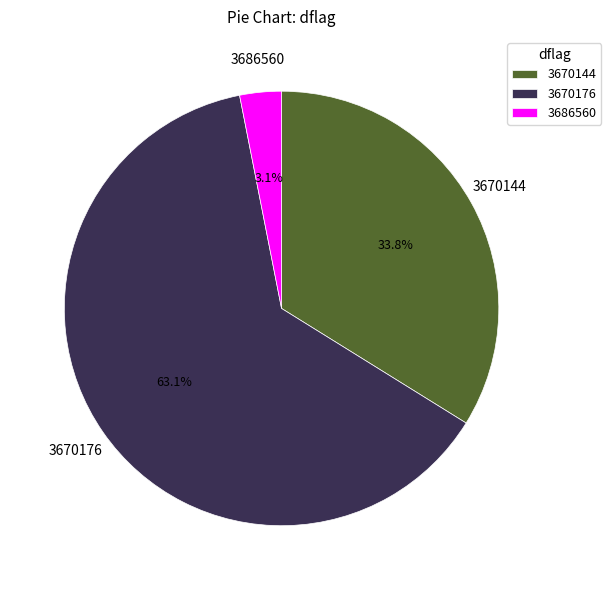

To the nearest percent, what is the difference between the 3670144 and 3686560 slice percentages?

31%